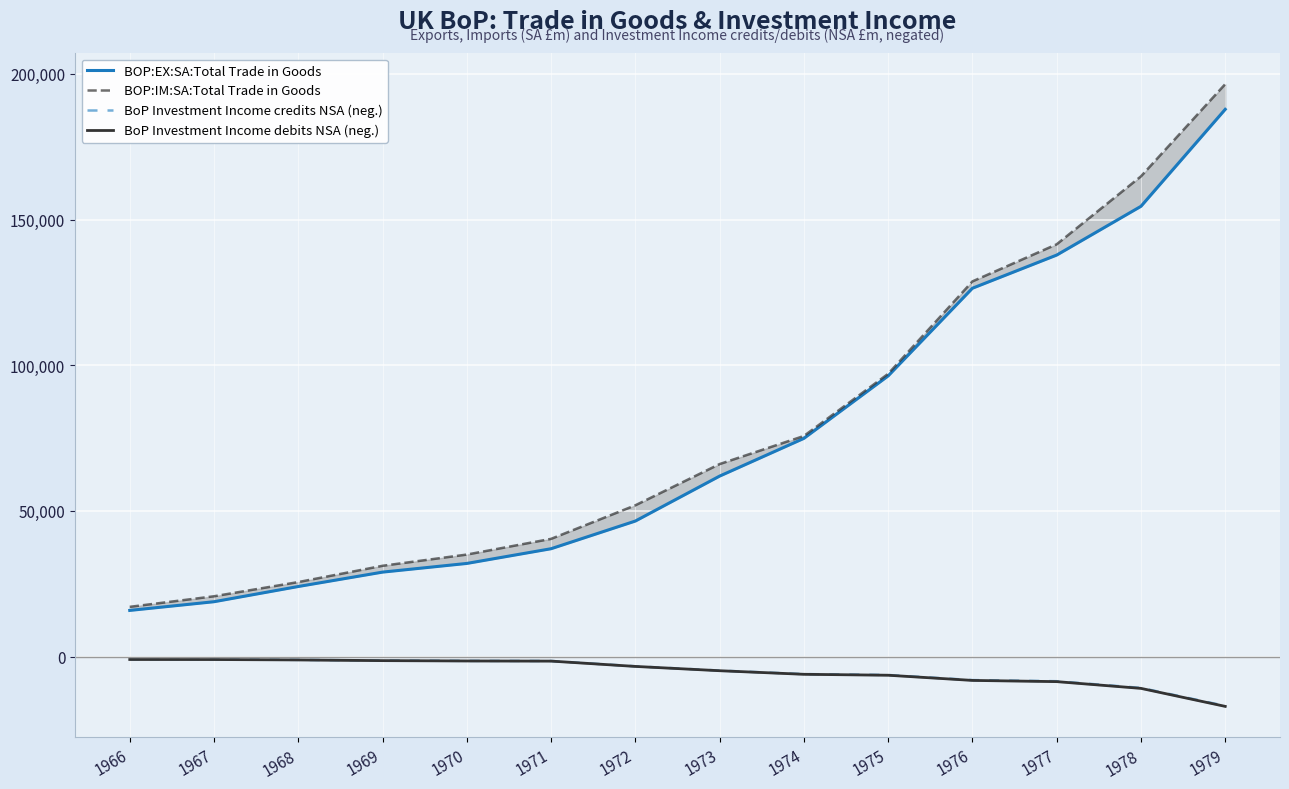

What is the value of the BOP:EX:SA:Total Trade in Goods point at the 9th from the left?

74903